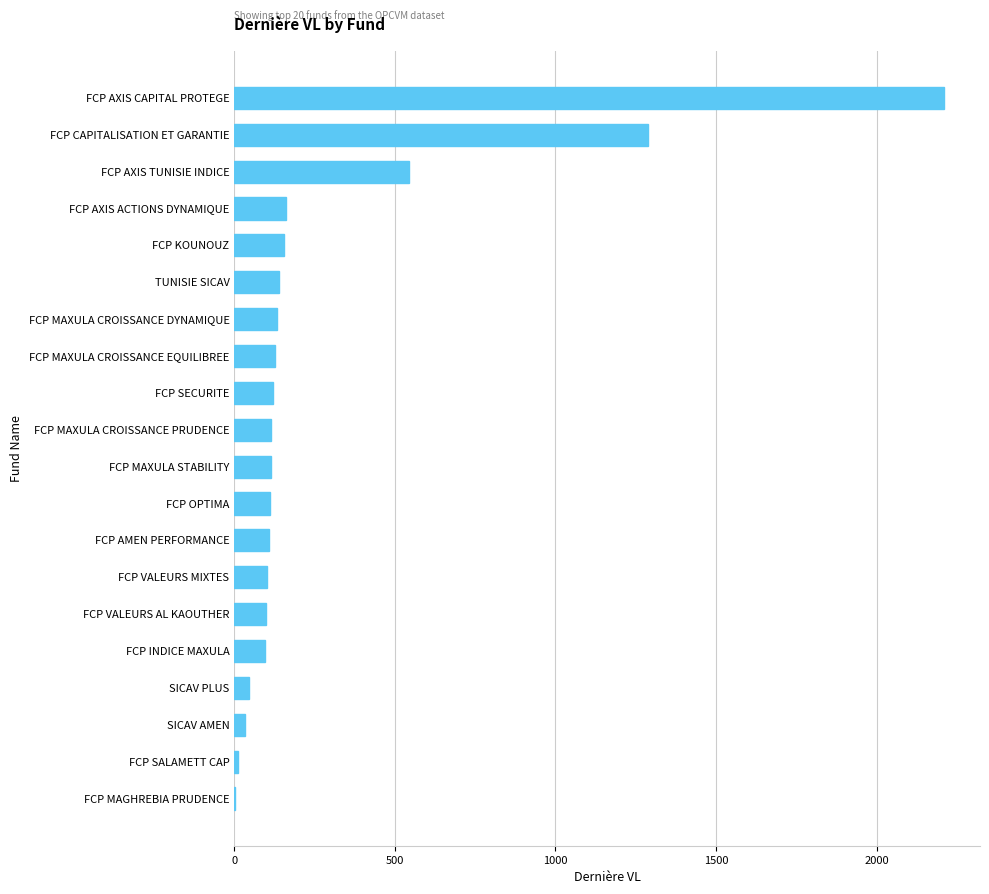

Does the chart contain stacked bars?

No